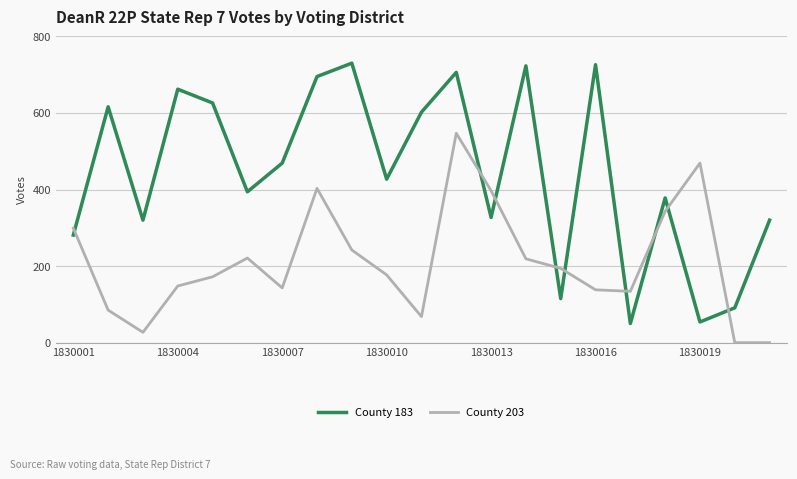

What is the difference between the maximum and minimum values in the County 203 series?

547